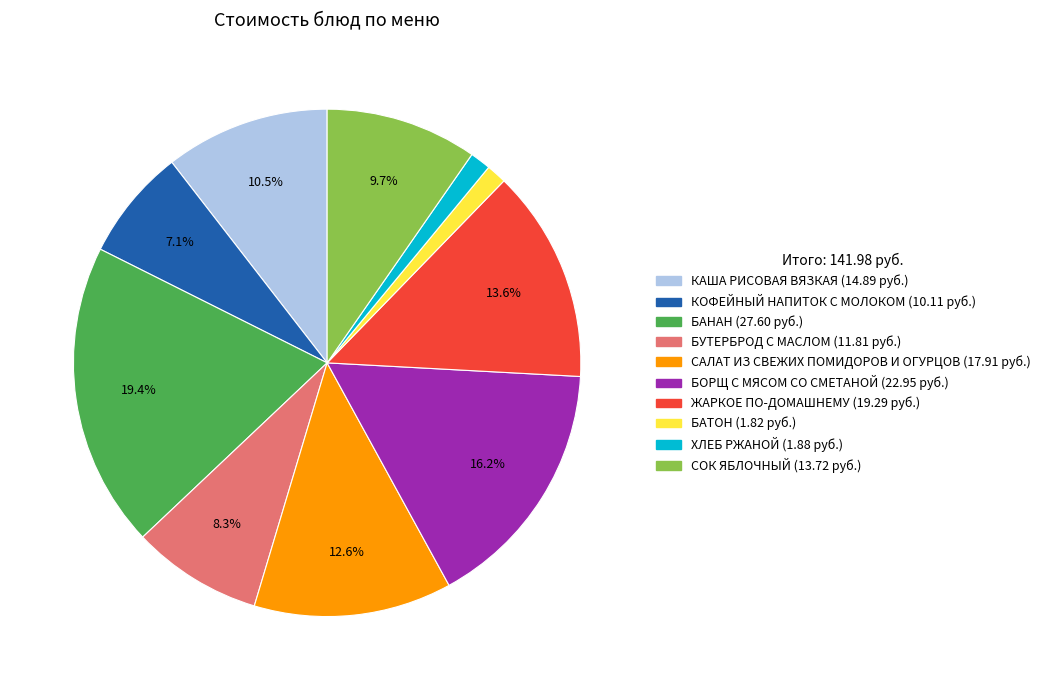

Between СОК ЯБЛОЧНЫЙ and ЖАРКОЕ ПО-ДОМАШНЕМУ, which is larger?

ЖАРКОЕ ПО-ДОМАШНЕМУ